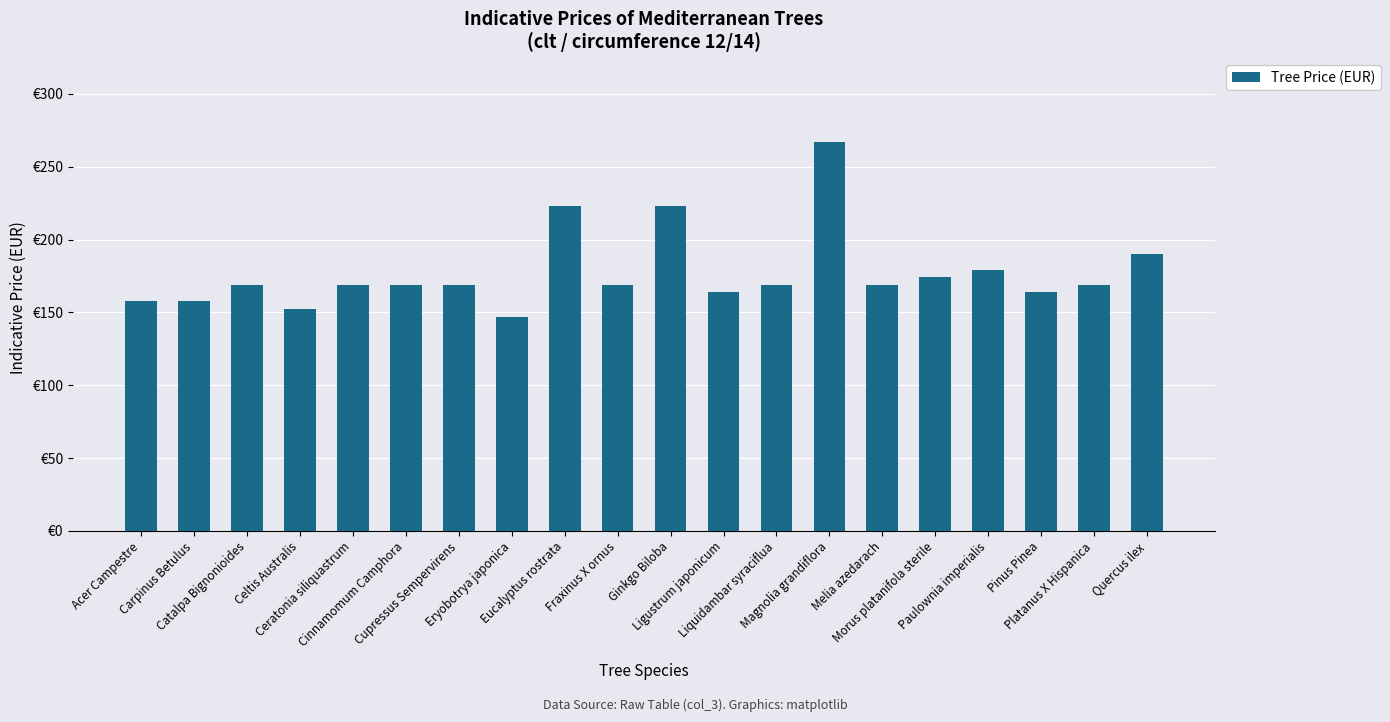

The value at Liquidambar syraciflua is 220.0. True or false?

False